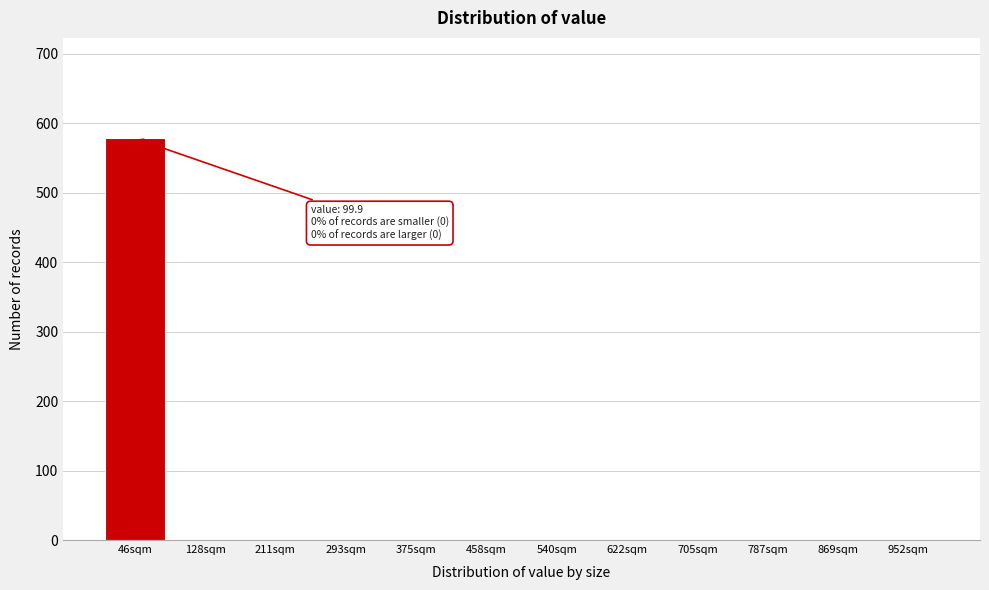

Reading right to left, what are all the values shown in this chart?

952sqm=0	869sqm=0	787sqm=0	705sqm=0	622sqm=0	540sqm=0	458sqm=0	375sqm=0	293sqm=0	211sqm=0	128sqm=0	46sqm=578